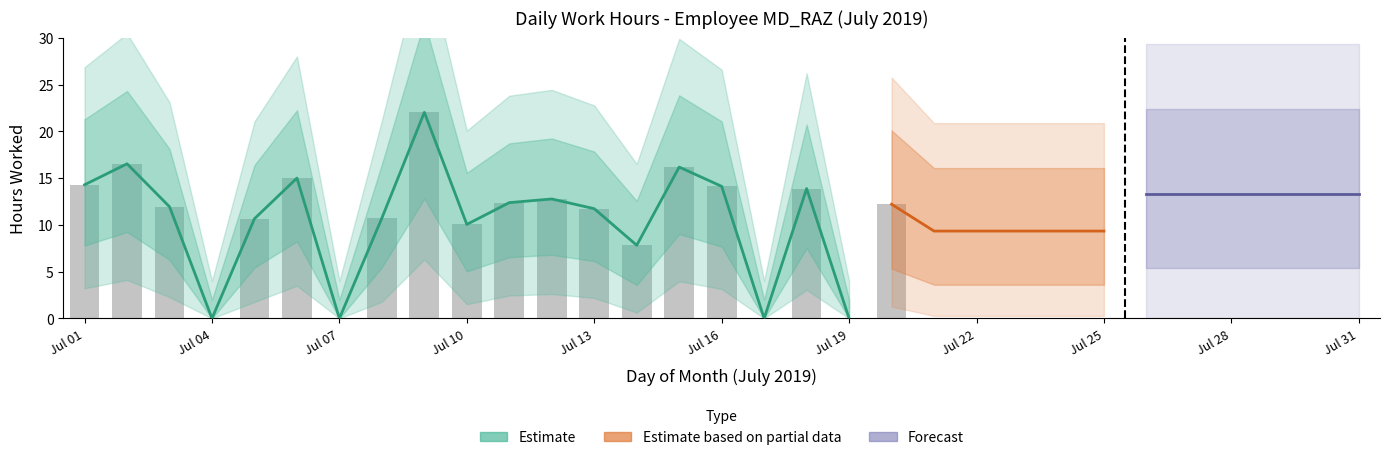

How many values are below 7?

15